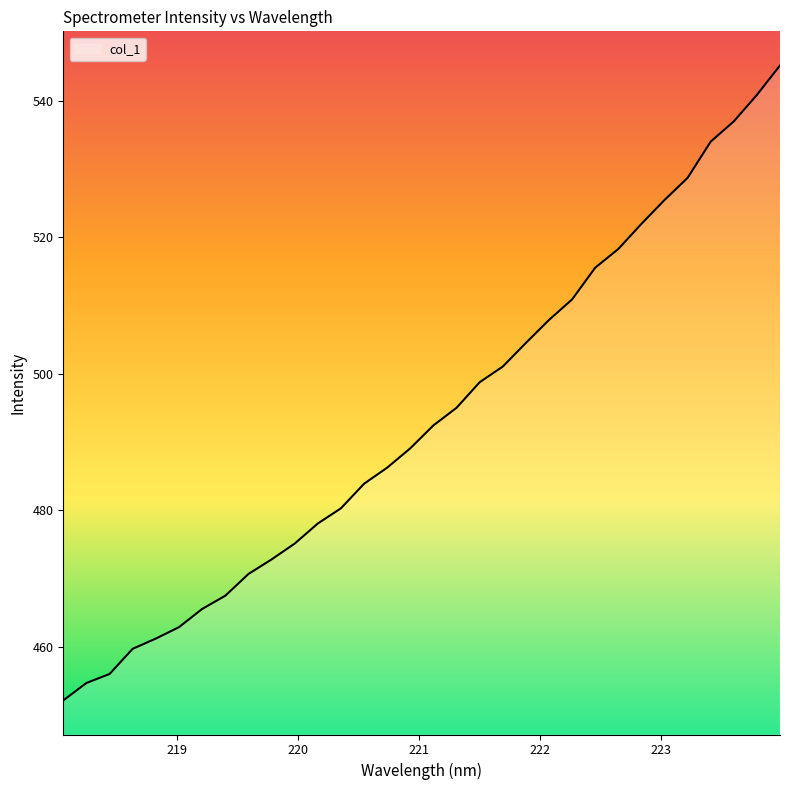

What is the minimum value shown in the chart?

452.1